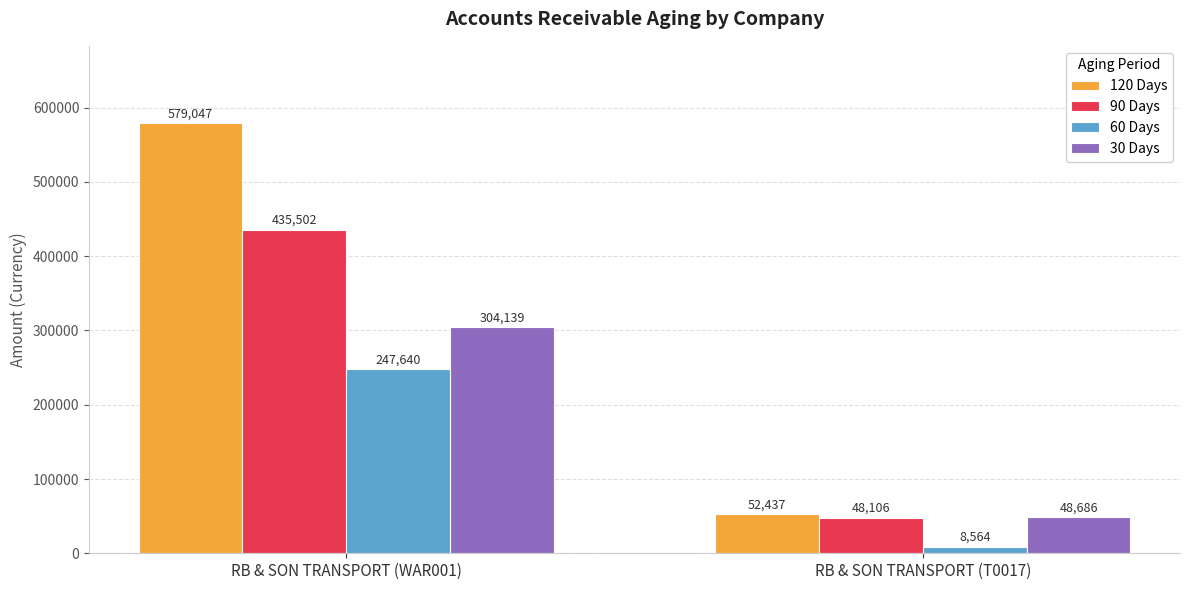

How many data points in 90 Days are less than 435502?

1